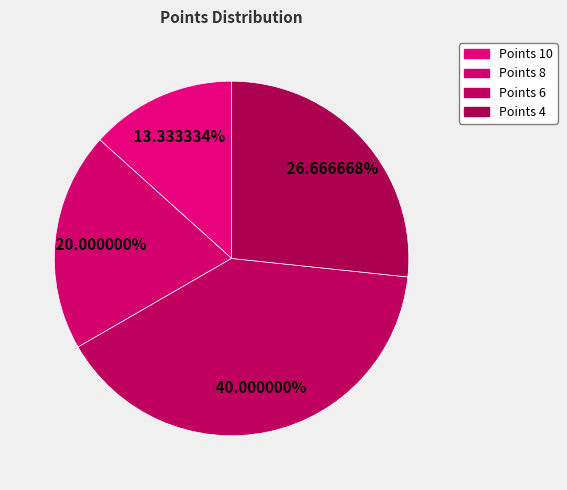

Count the number of slices in the pie.

4